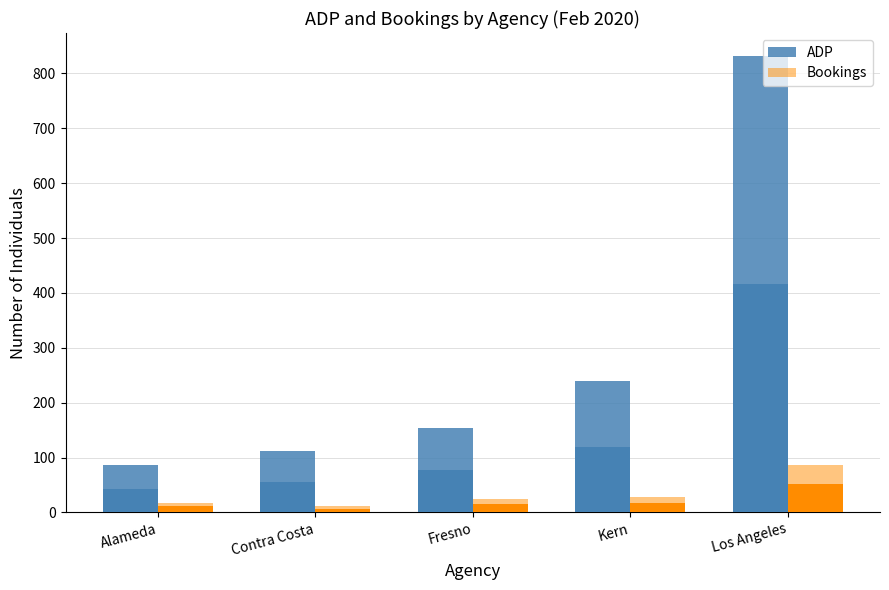

What is the maximum value shown in the chart?

832